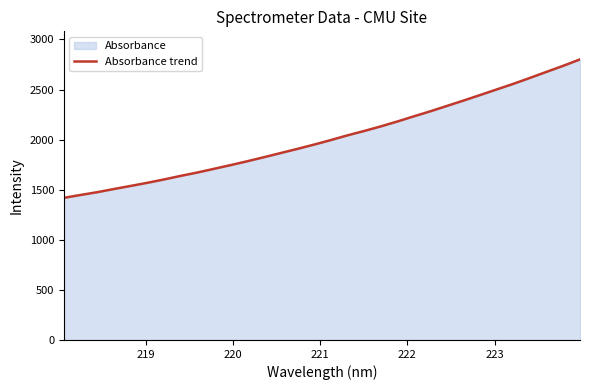

What is the minimum value shown in the chart?

1418.6